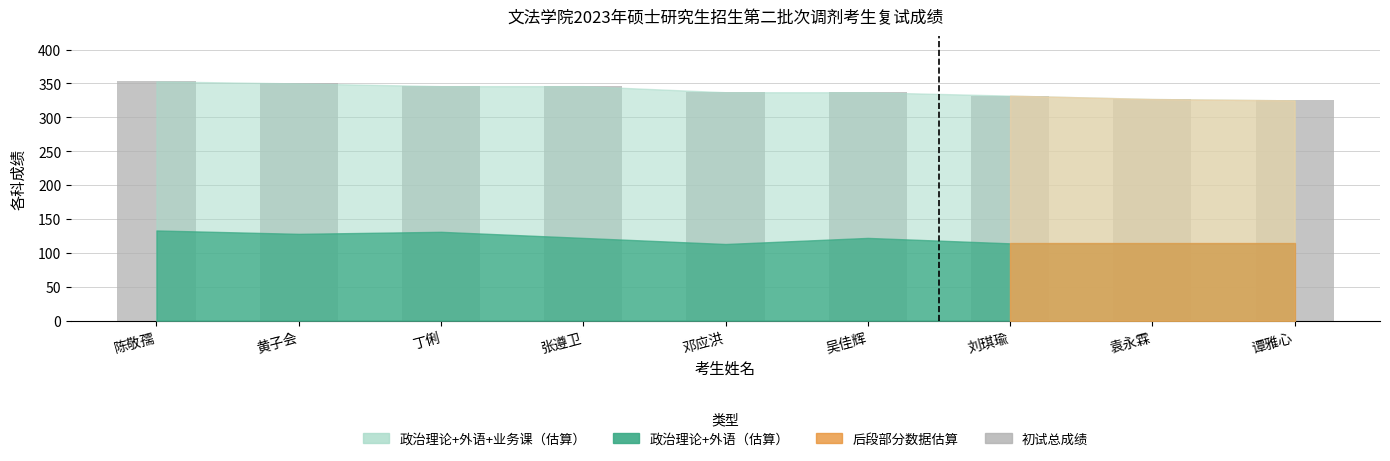

What is the greatest value displayed?

353